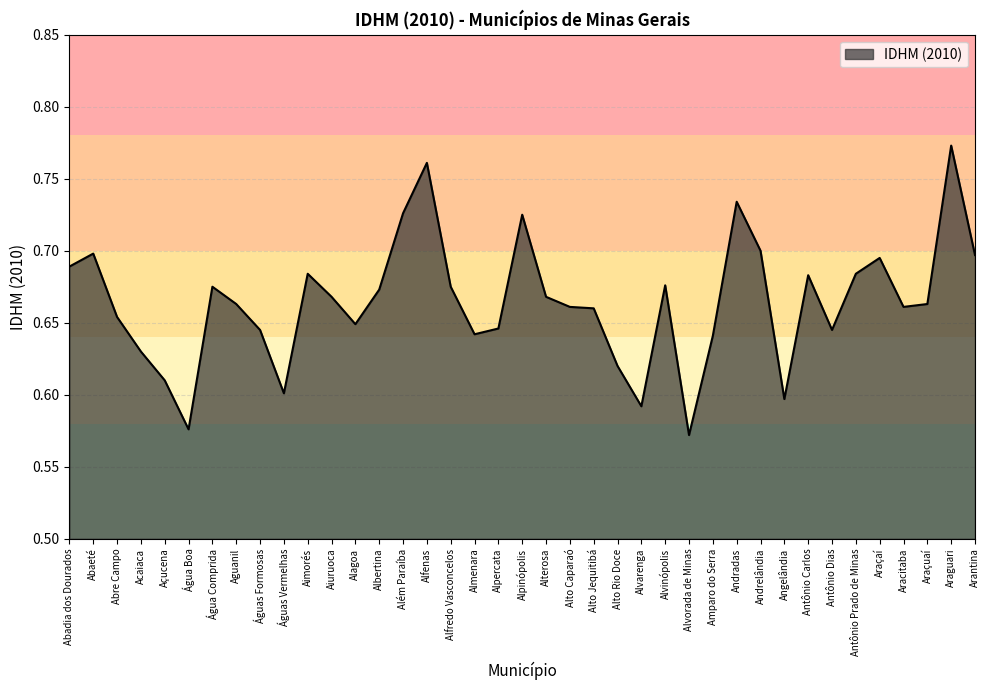

What is the difference between the maximum and second lowest values?

0.2